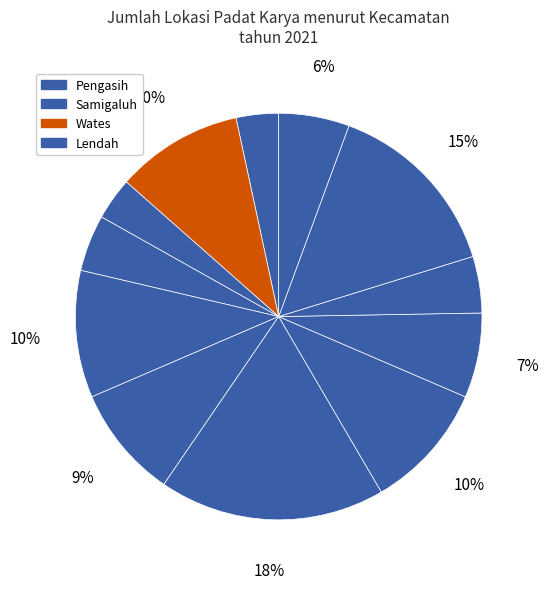

Count the number of slices in the pie.

12